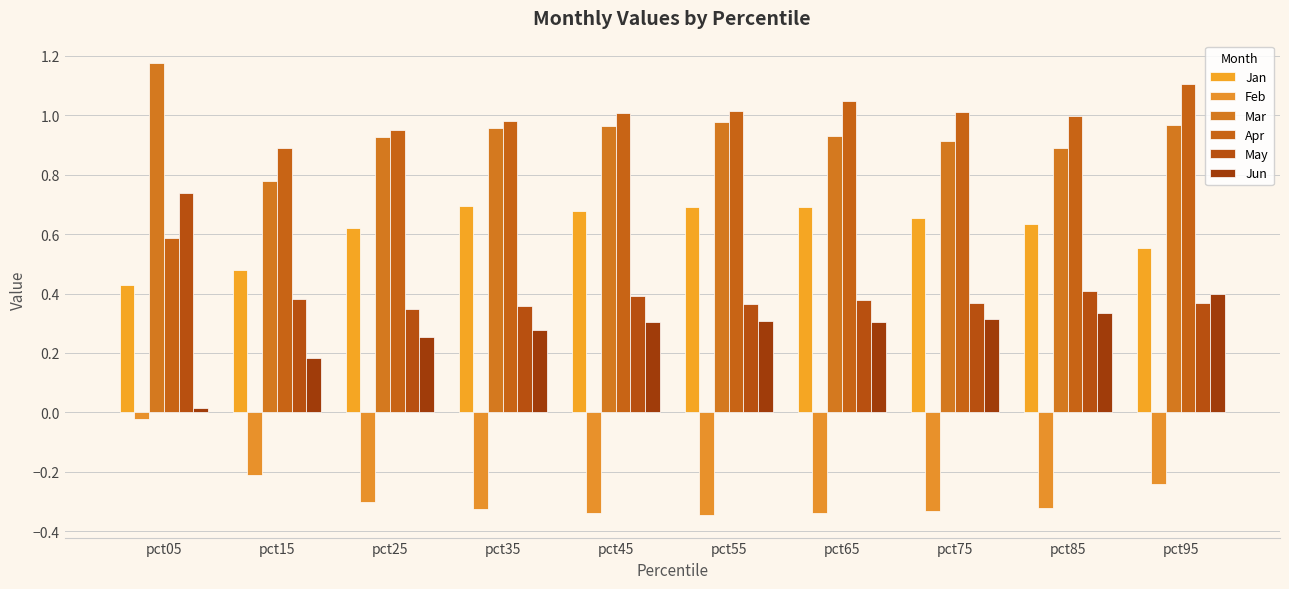

At which label does Apr first exceed 1?

pct45